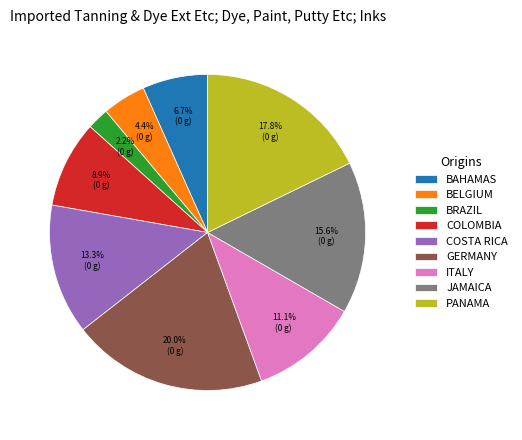

What is the smallest slice in the pie chart?

BRAZIL